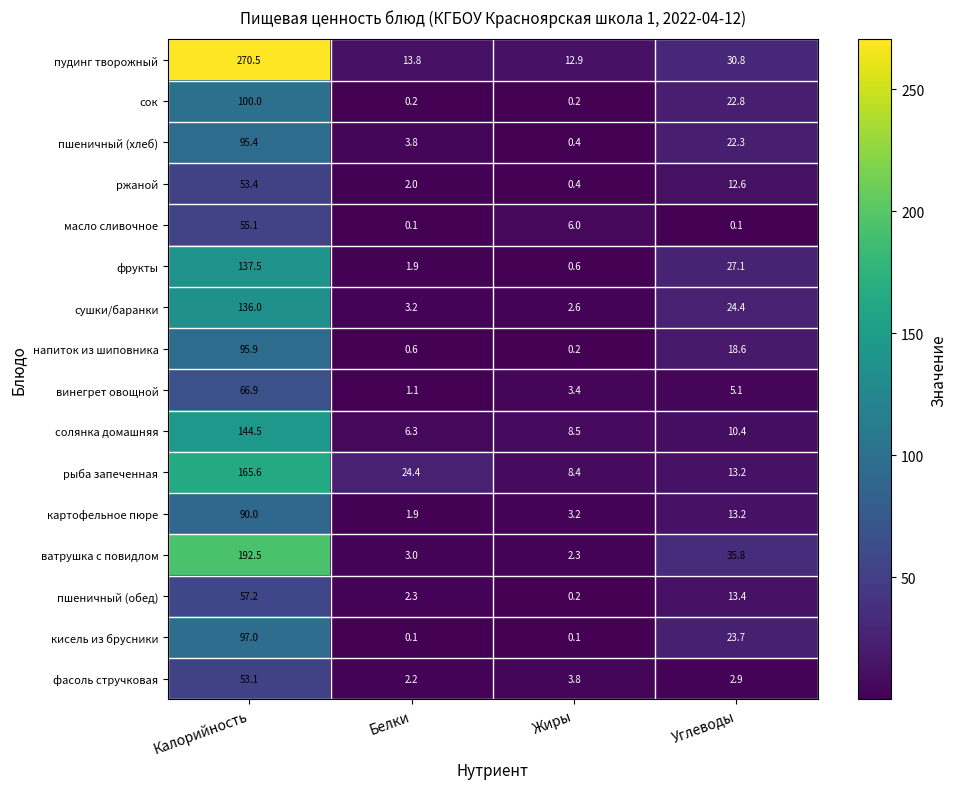

What is the lowest value of the ржаной series?

0.4